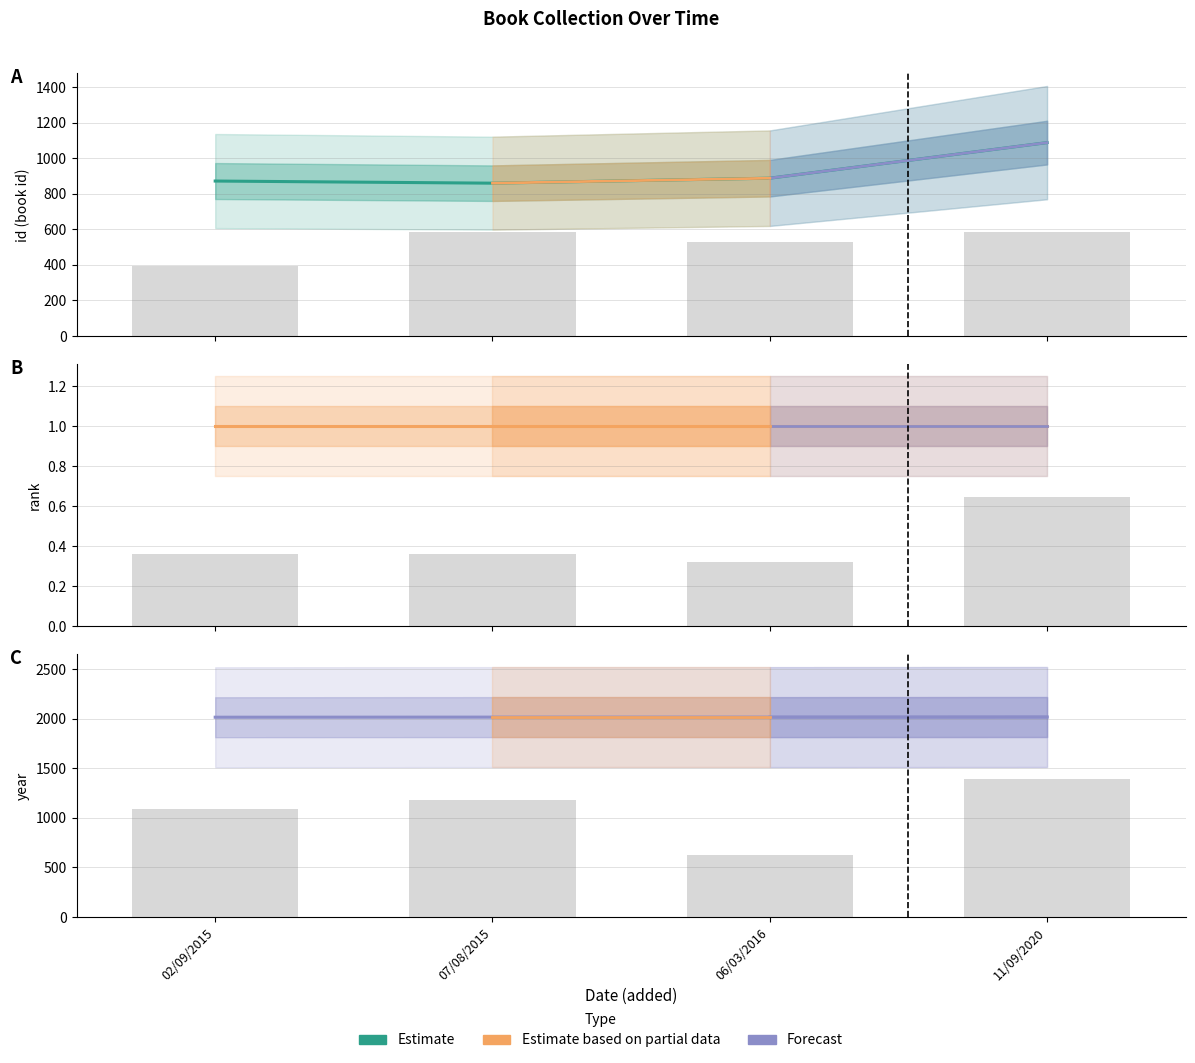

At which category does the chart reach its minimum across all series?

07/08/2015